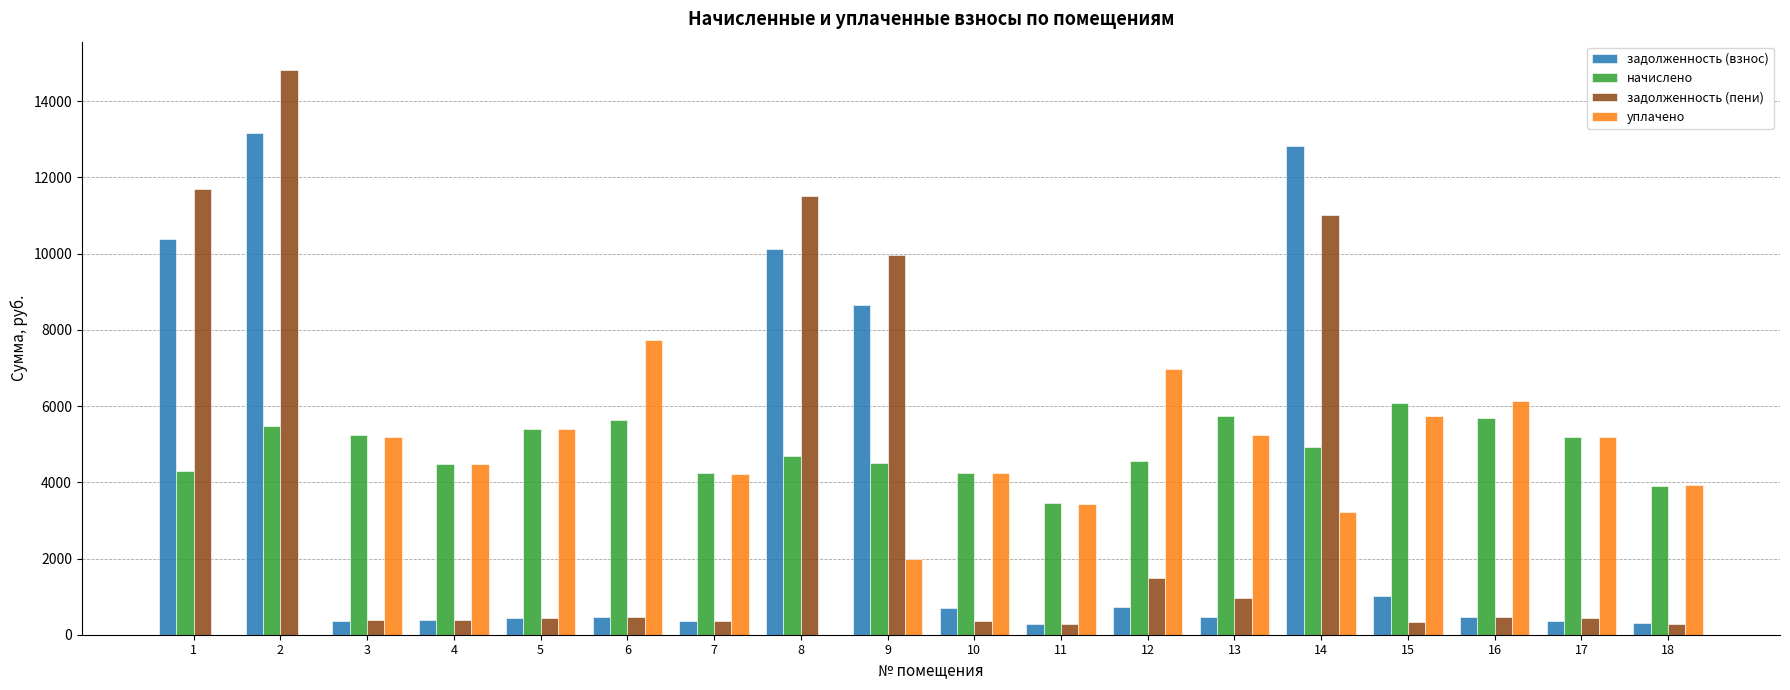

What is the greatest value displayed?

14820.7